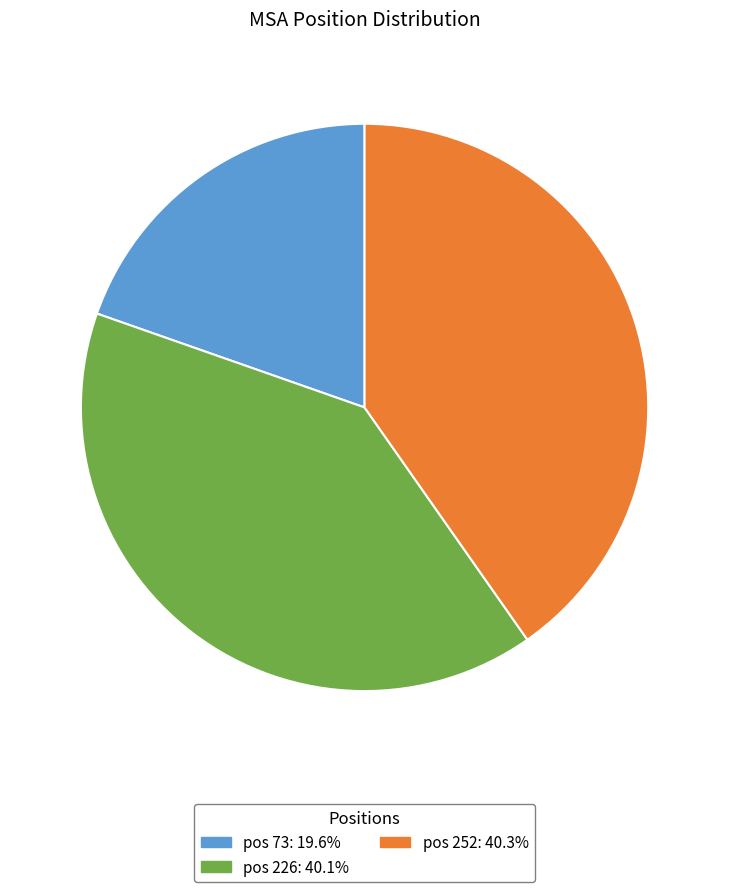

Does any single category account for the majority?

No